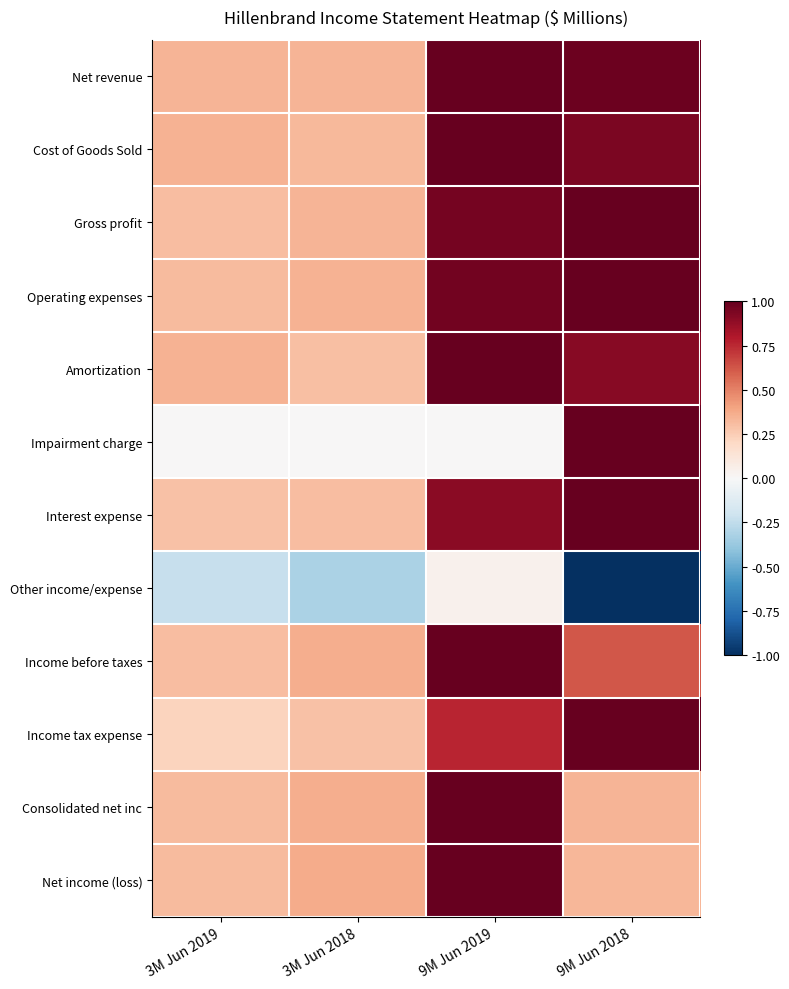

Count the number of categories in the chart.

4